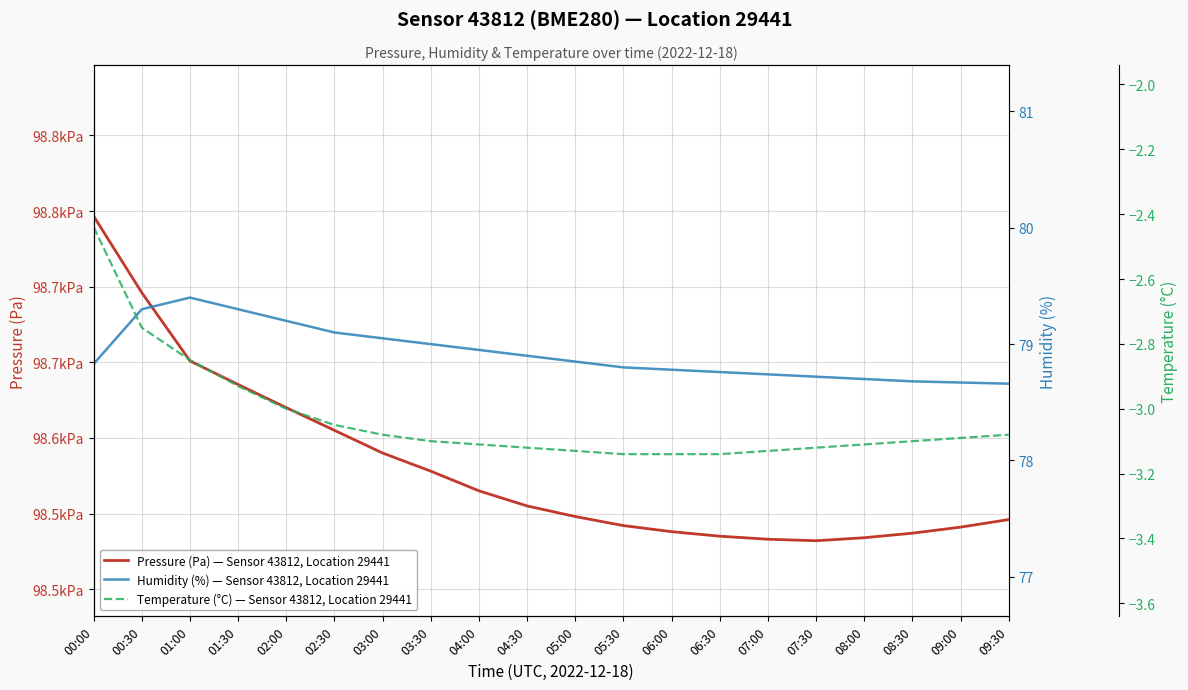

List the labels in order of Pressure (Pa) — Sensor 43812, Location 29441 value, smallest first.

07:30, 07:00, 08:00, 06:30, 08:30, 06:00, 09:00, 05:30, 09:30, 05:00, 04:30, 04:00, 03:30, 03:00, 02:30, 02:00, 01:30, 01:00, 00:30, 00:00